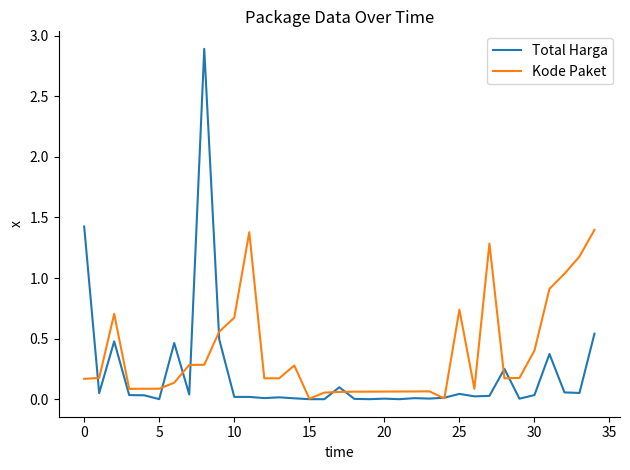

What is the difference between the second highest and second lowest values in the Kode Paket series?

1.4